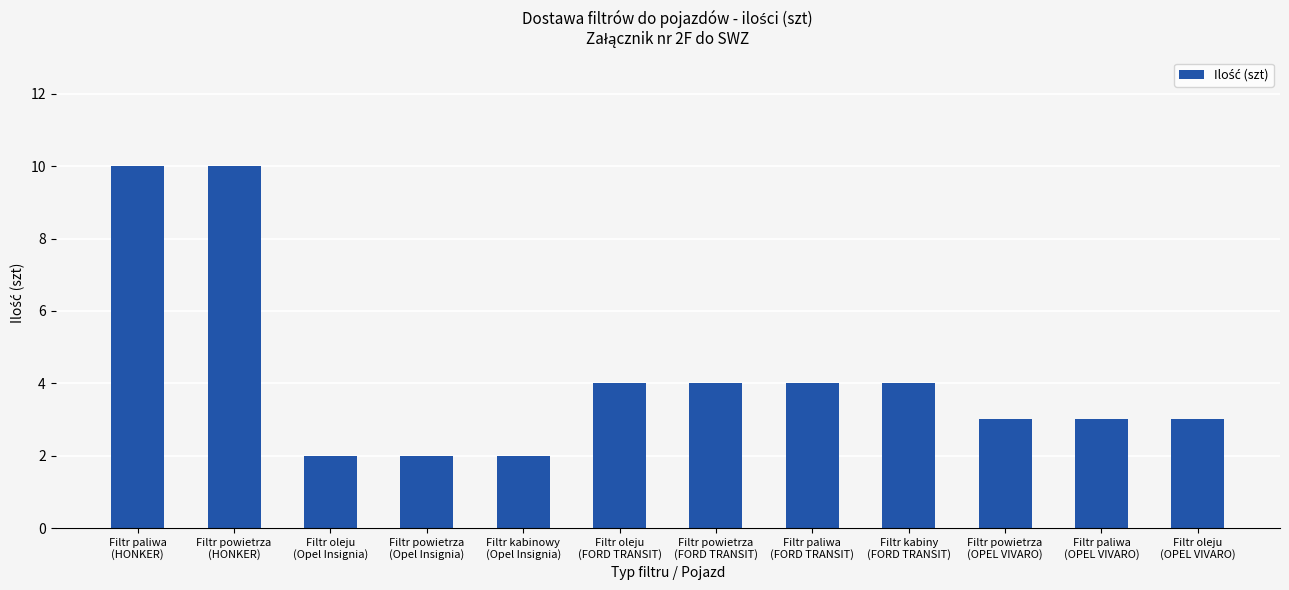

What is the sum of all values?

51